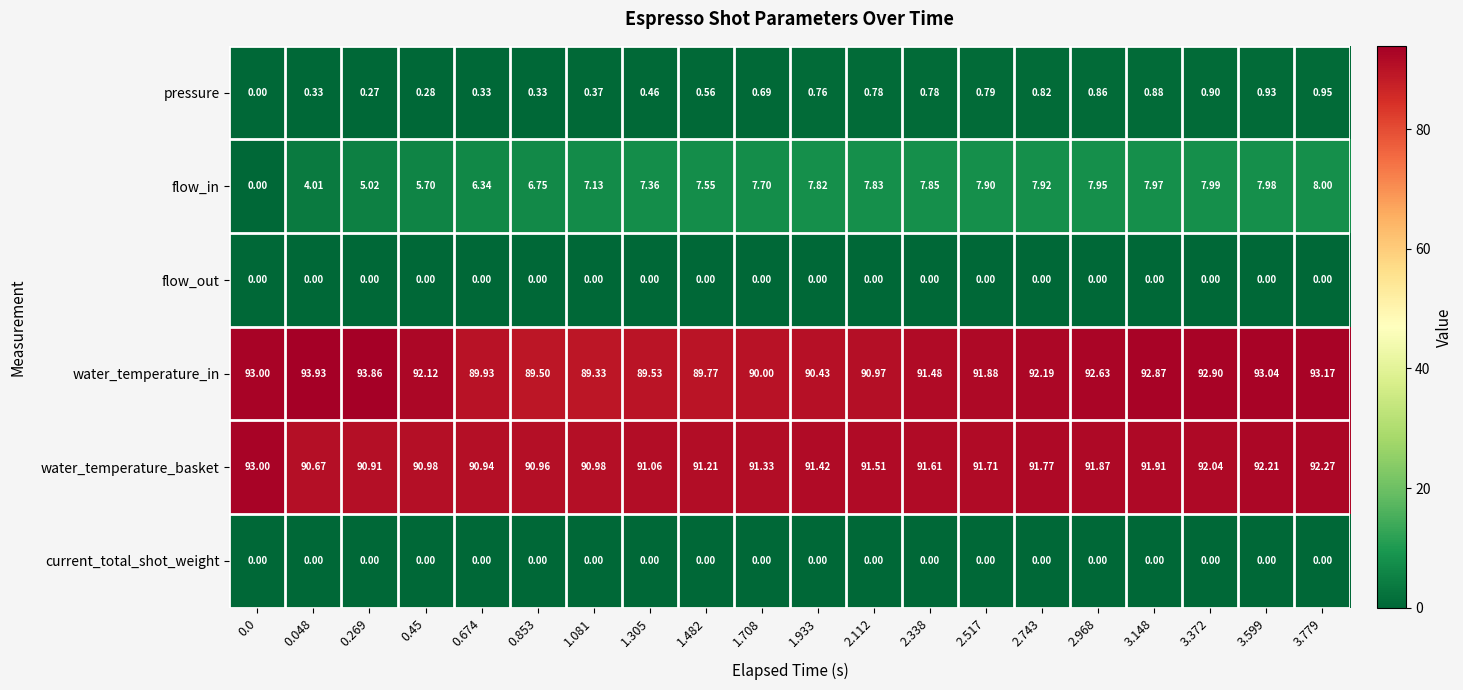

What is the spread (max minus min) of values at 3.779?

93.2